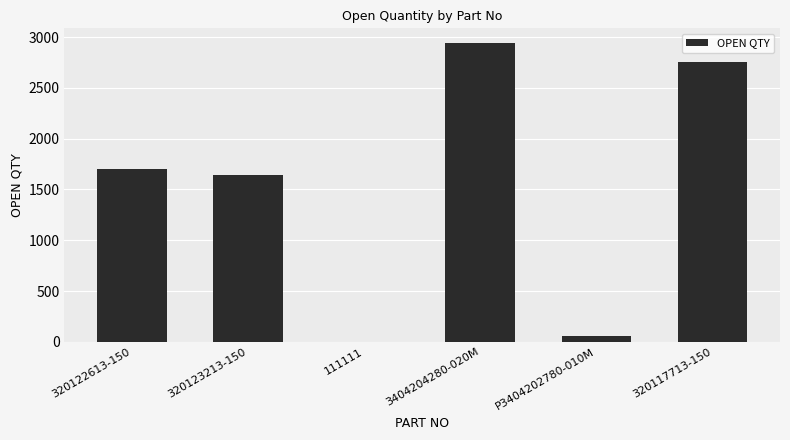

At which label is the value closest to 1470?

320123213-150